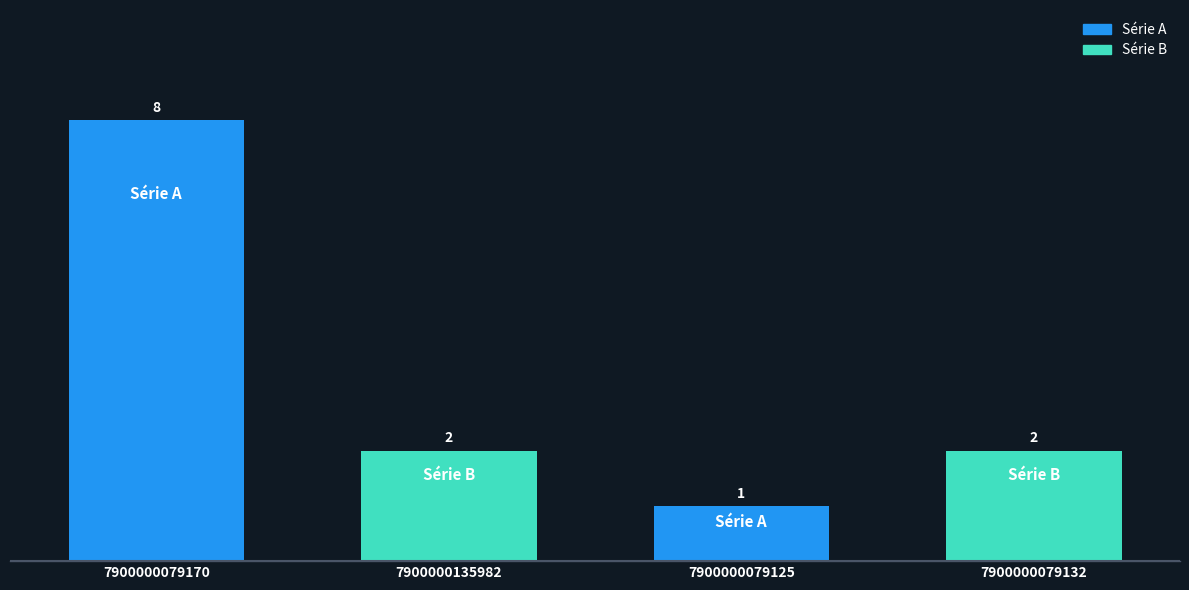

What is the sum of all values?

13